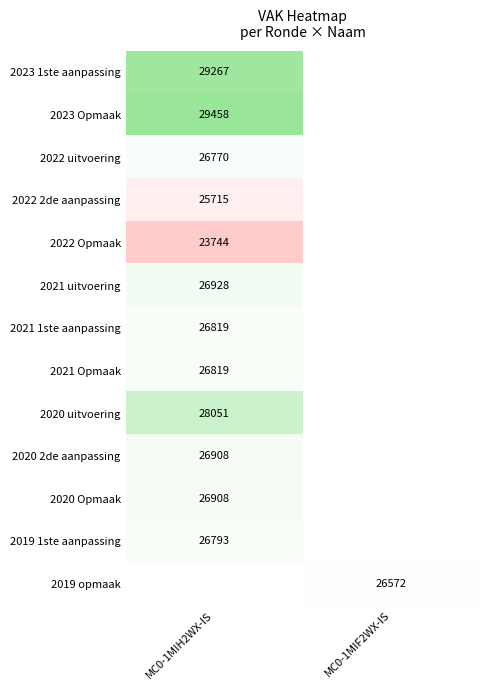

The value of 2023 1ste aanpassing at MC0-1MIH2WX-IS is 40388. True or false?

False